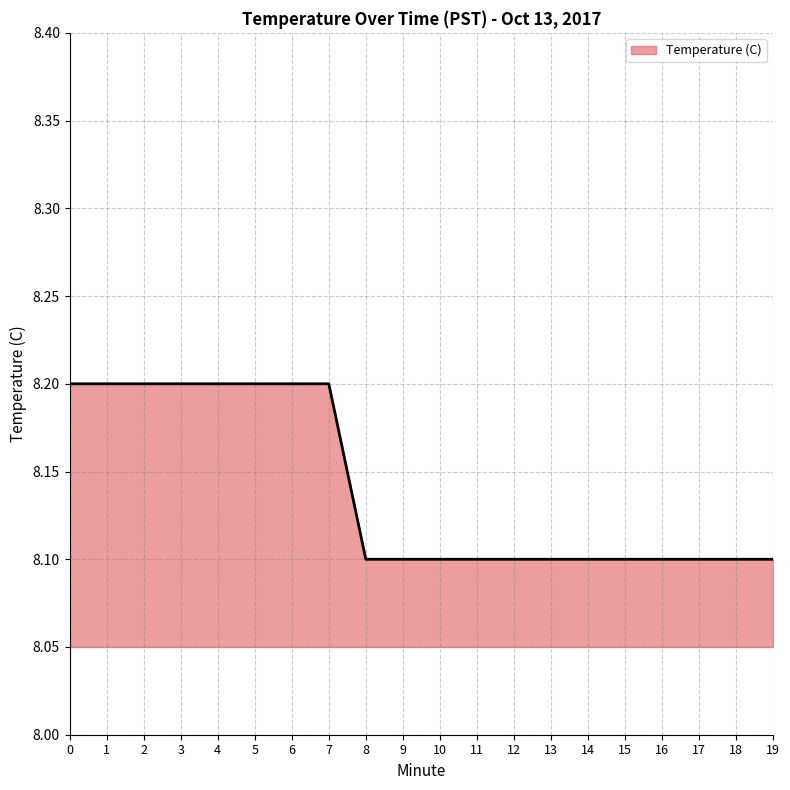

Reading left to right, what are all the values shown in this chart?

8.2	8.2	8.2	8.2	8.2	8.2	8.2	8.2	8.1	8.1	8.1	8.1	8.1	8.1	8.1	8.1	8.1	8.1	8.1	8.1